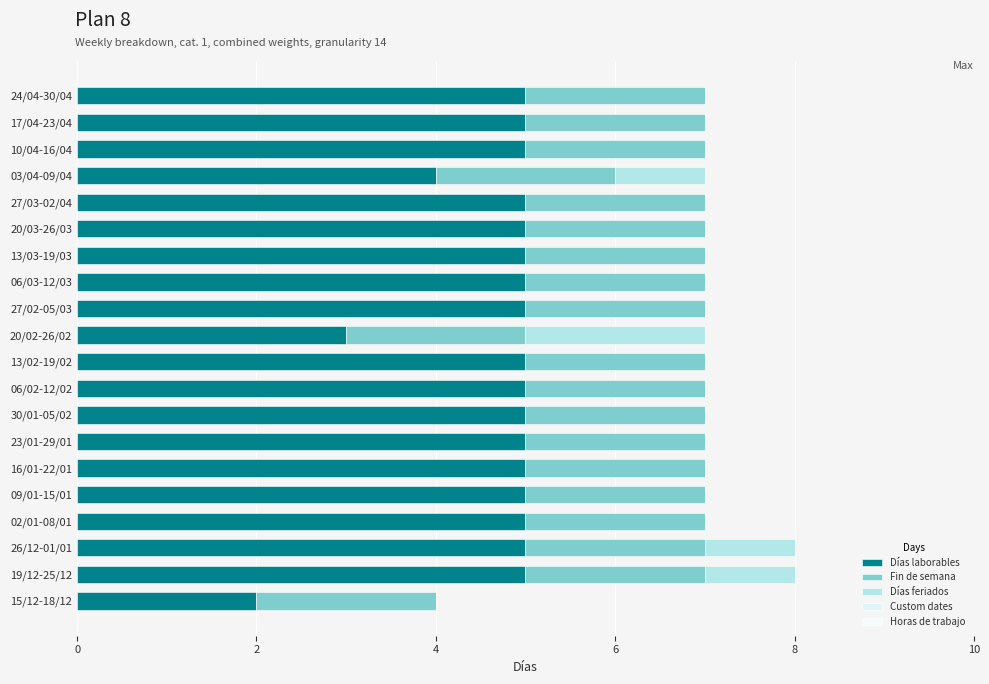

Count the number of categories in the chart.

20